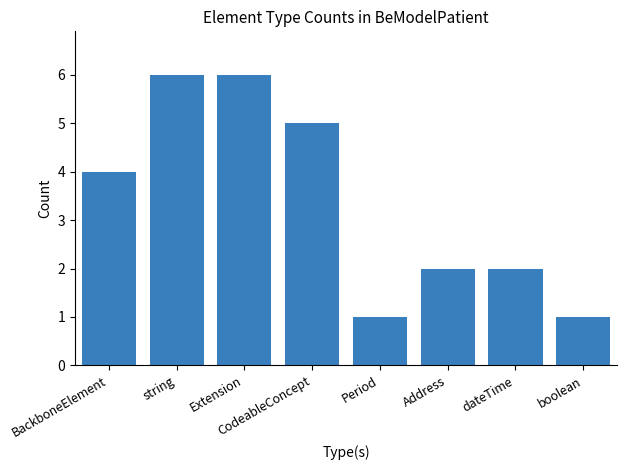

Count the values in the range 2 to 6.

6